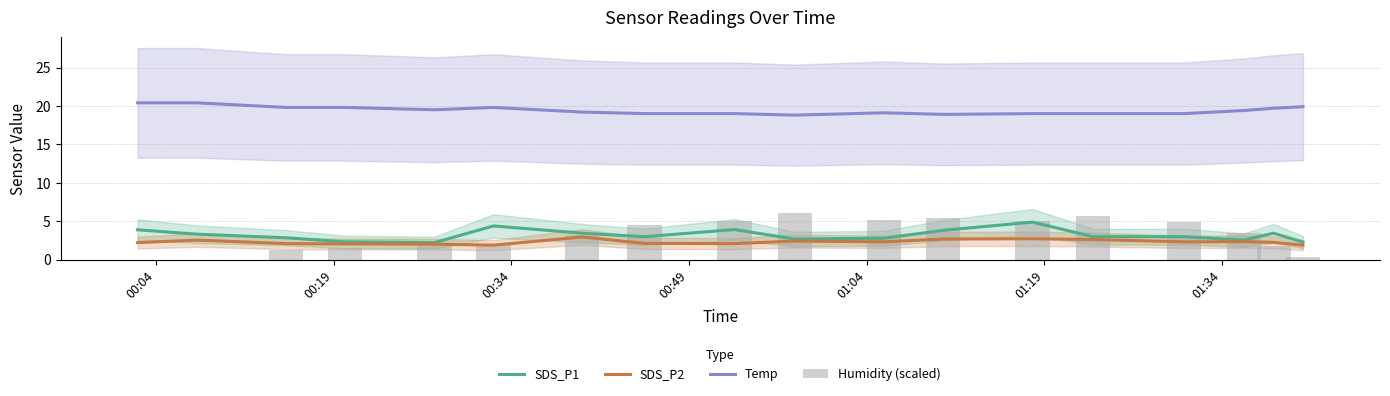

Are the bars grouped side by side (vs. stacked)?

Yes